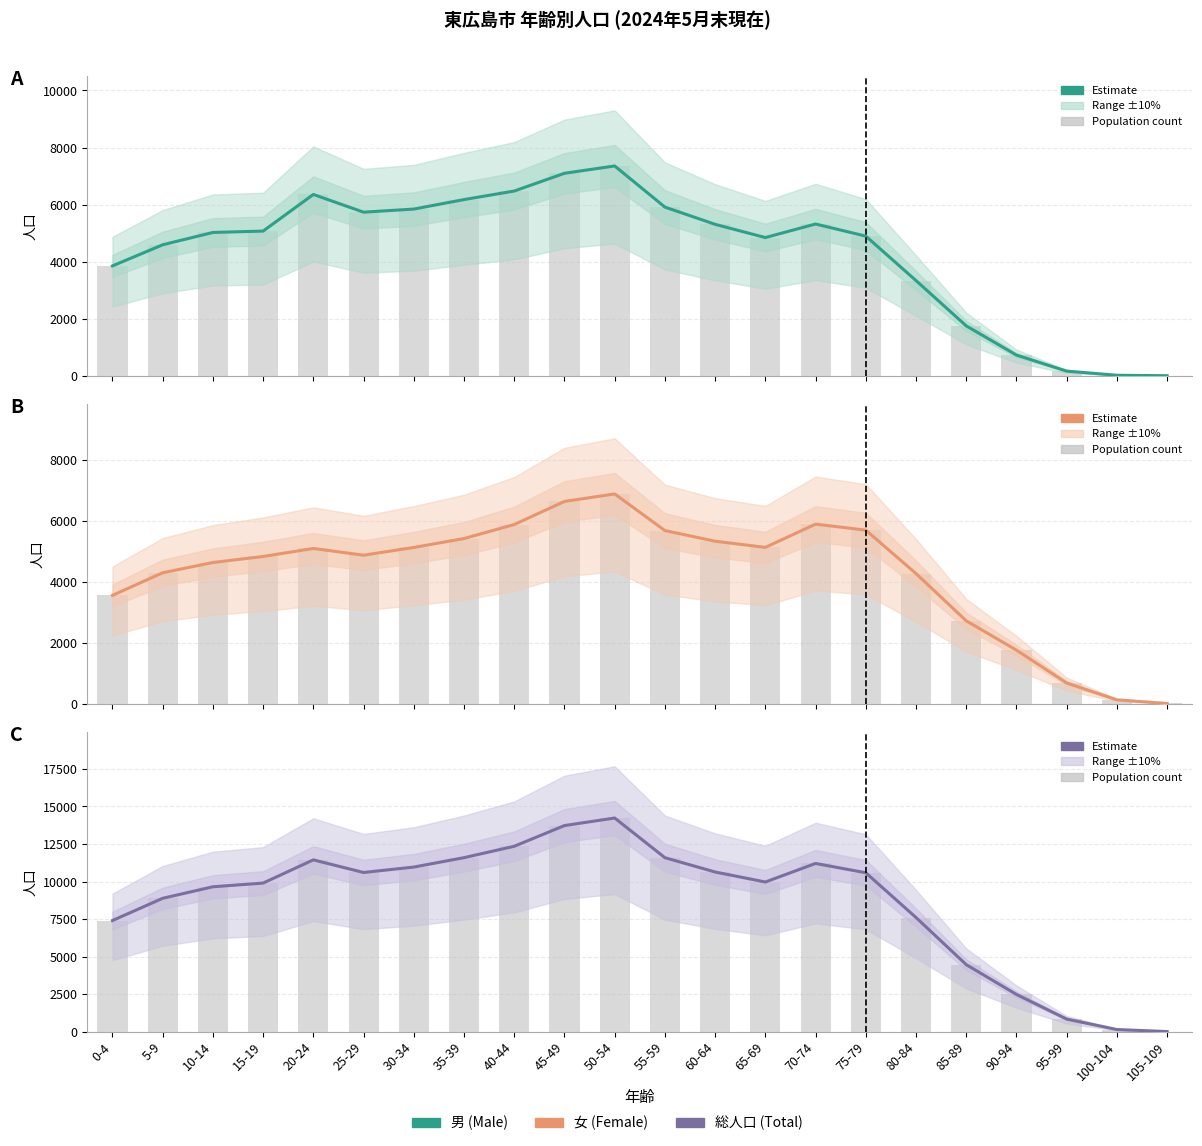

What are all the series names shown in the legend?

男 (Male) (Estimate), 女 (Female) (Estimate), 総人口 (Total) (Estimate)